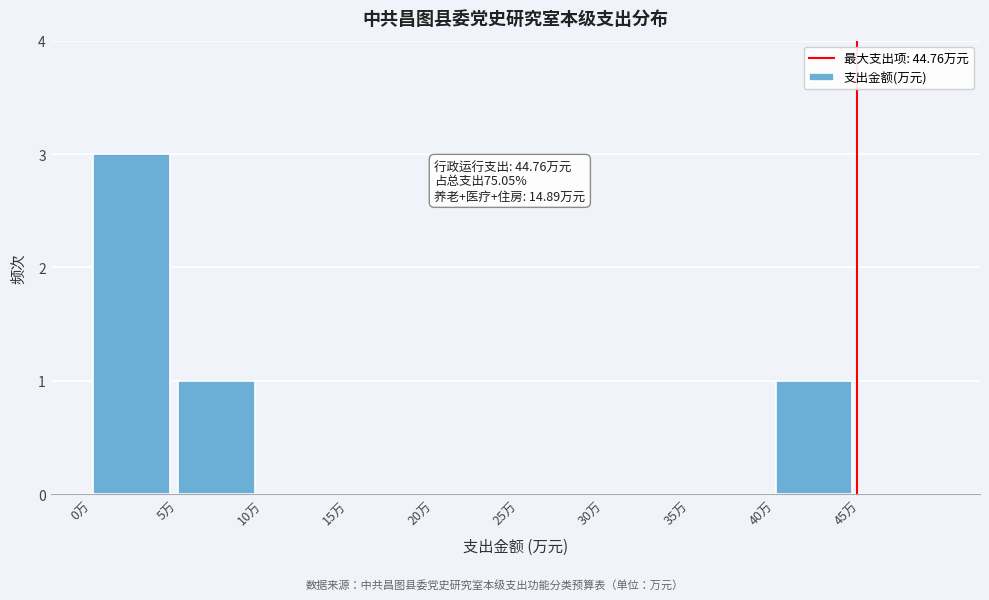

Over which range of the x-axis is the bar tallest?

0 to 5